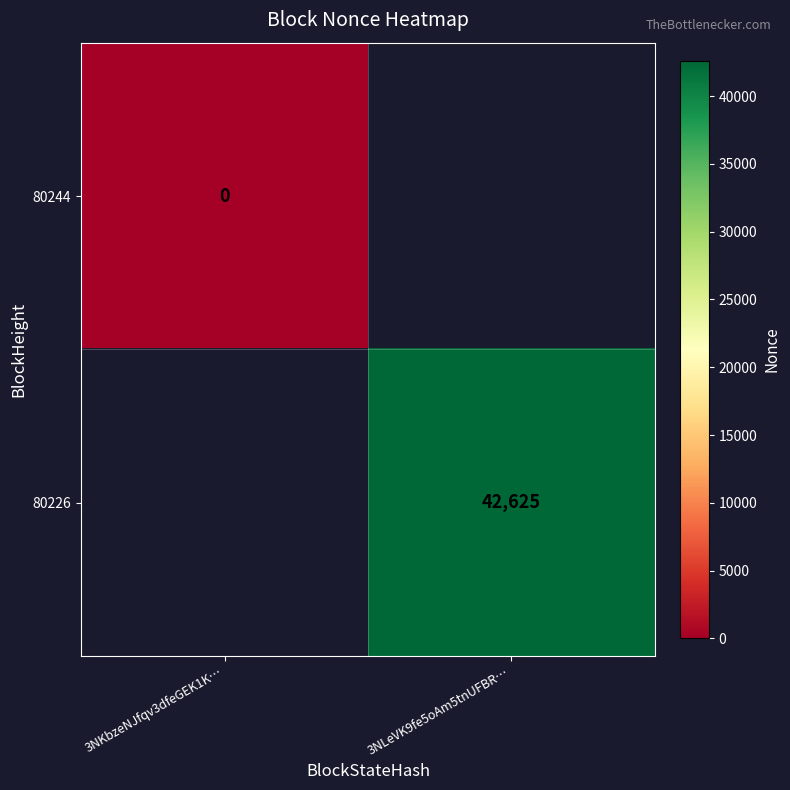

Is the value of 80244 at 3NKbzeNJfqv3dfeGEK1K… greater than the value of 80226 at 3NLeVK9fe5oAm5tnUFBR…?

No